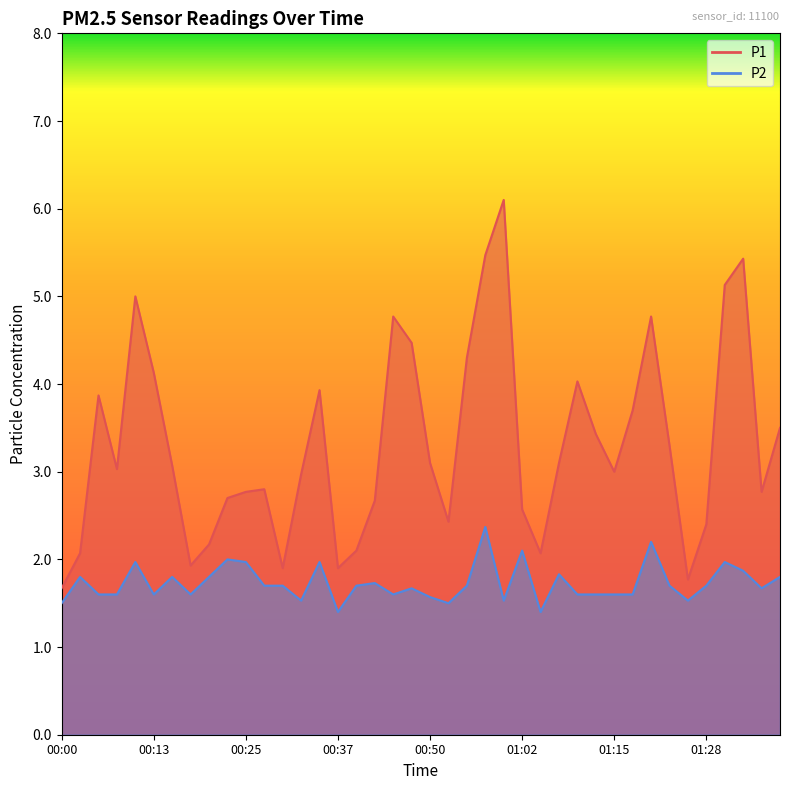

Does the chart have visible grid lines?

No